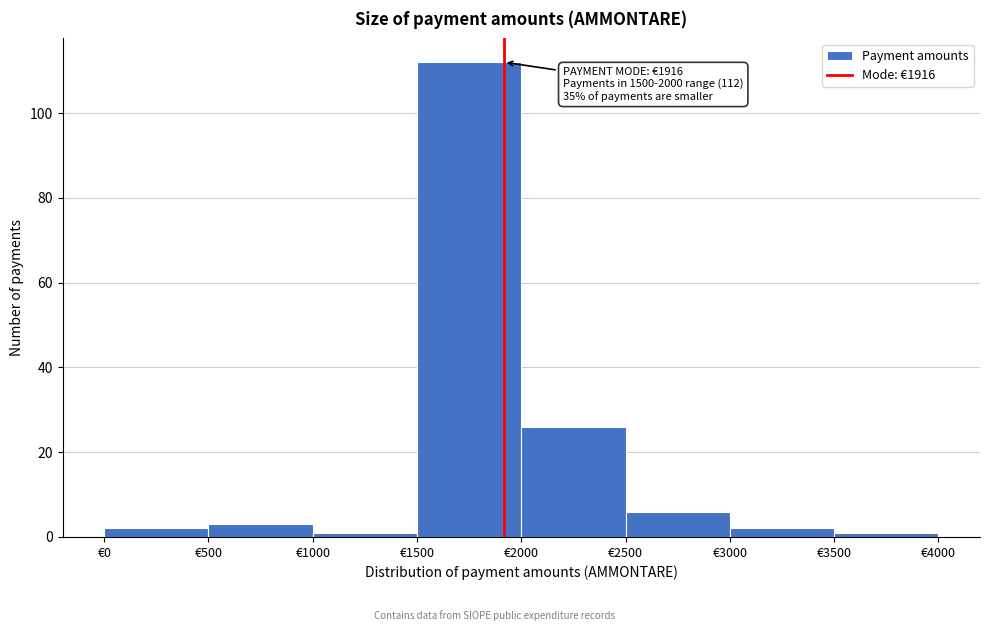

Which range on the x-axis has the tallest bar?

1500 to 2000